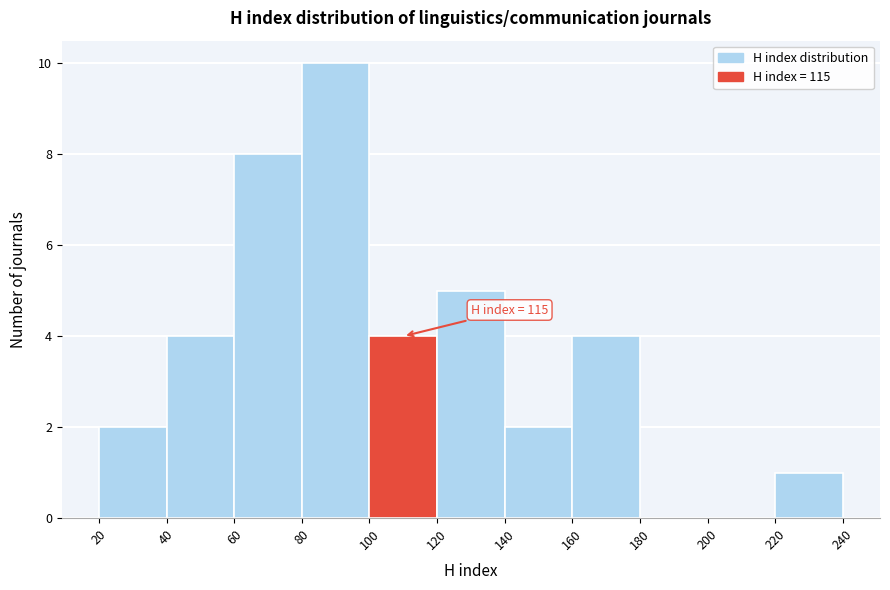

Over which range of the x-axis is the bar tallest?

80 to 100